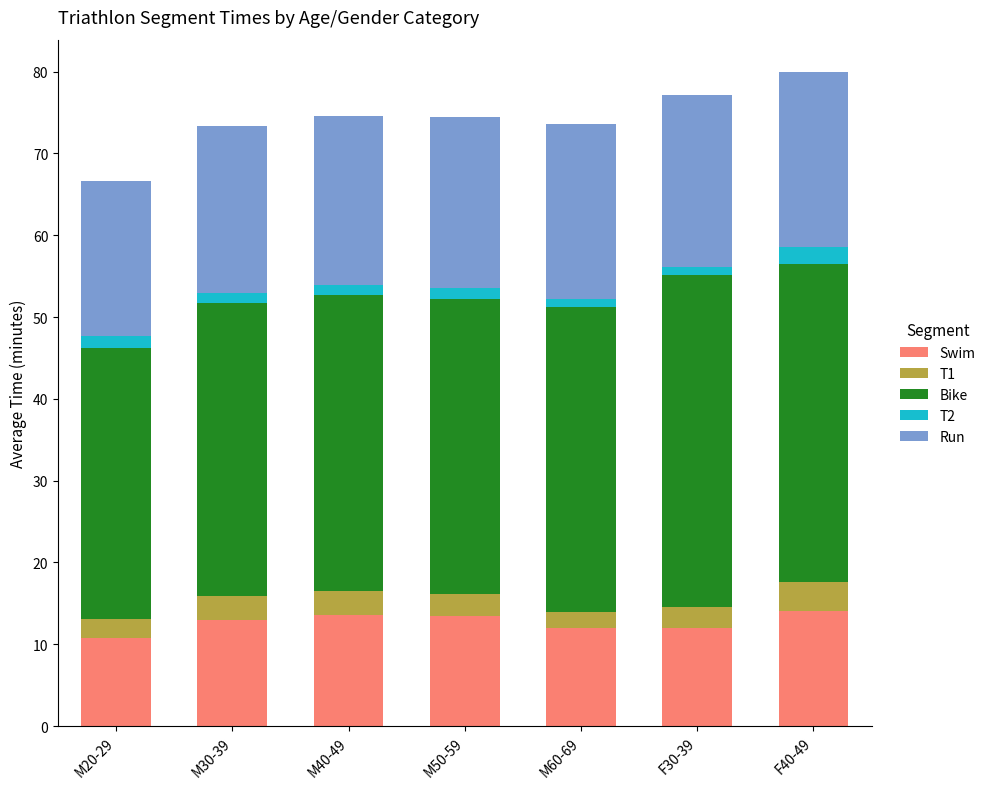

True or false: Swim has a value of 12.9 at M30-39.

True